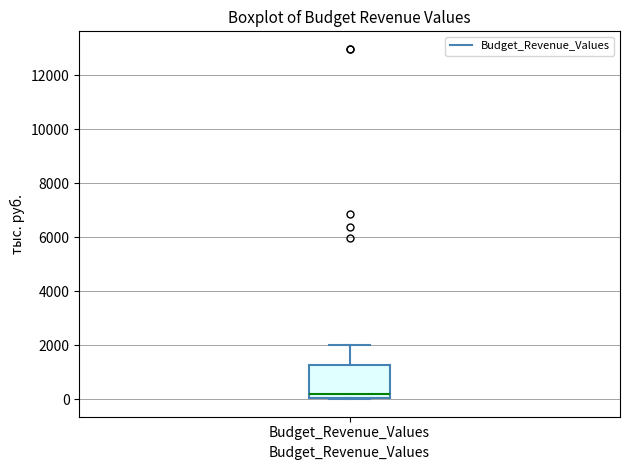

Read this box plot against the y-axis: the position of the median line, the range covered by the box, and the ends of both whiskers. The values are not printed on the chart, so give them approximately, as read against the axis.

median 200, box 0 to 1200, whiskers 0 to 2000